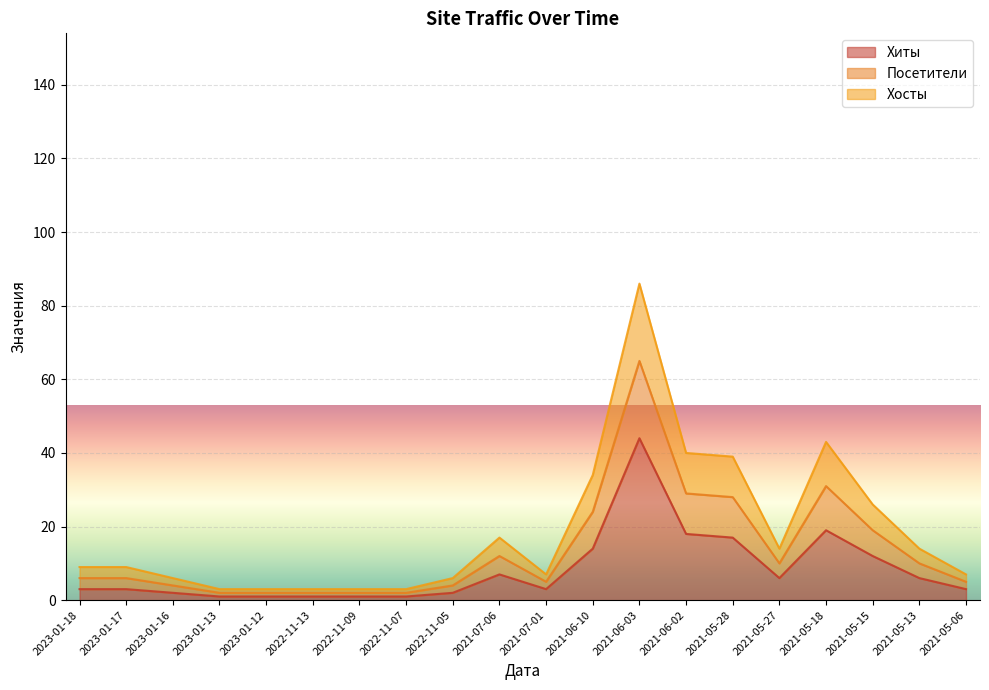

Does the chart display data point markers on the line(s)?

No